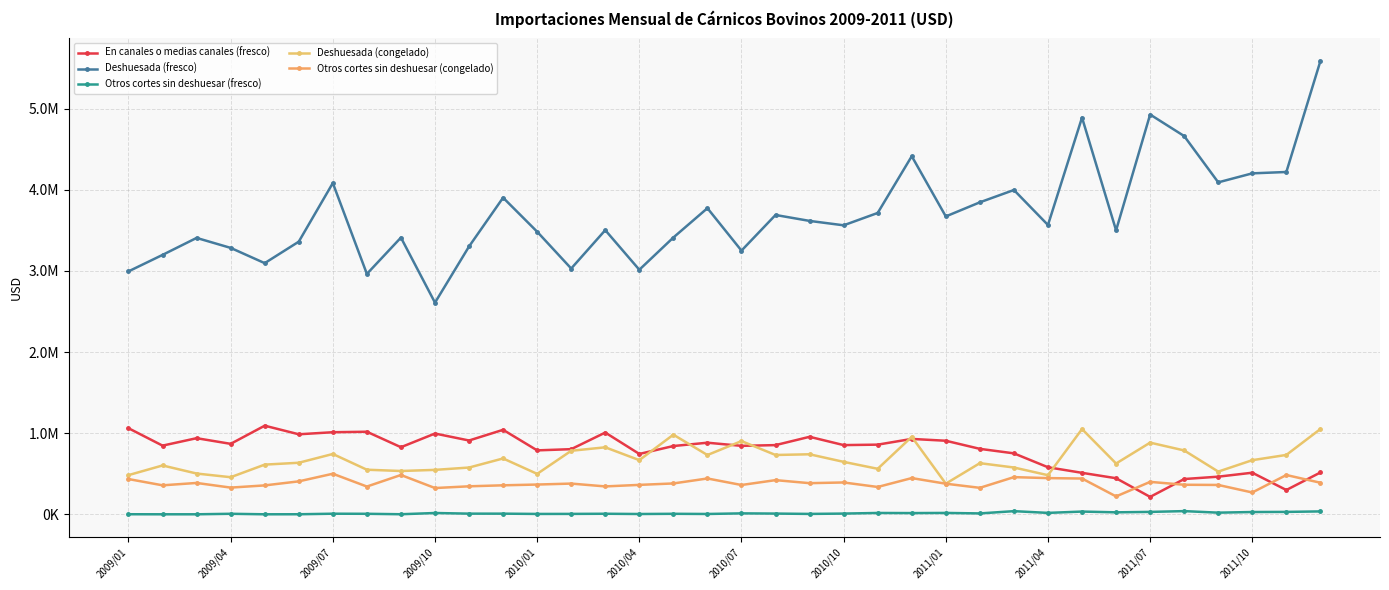

Reading right to left, list all the values displayed in this chart.

En canales o medias canales (fresco): 515315.0	299095.0	512524.2	463669.2	434596.6	214410.0	444459.3	511035.0	579785.2	751126.8	806590.7	906470.1	929063.0	858419.3	852859.8	955046.6	852732.0	843673.3	882301.7	841460.3	743765.1	1007450.8	802805.6	787882.8	1041271.8	909513.7	995362.3	826891.9	1017468.4	1011580.8	986151.6	1092044.9	868289.6	938061.0	846307.8	1060936.1
Deshuesada (fresco): 5586498.8	4219104.3	4202362.2	4091386.5	4661884.1	4927351.1	3499959.6	4889690.3	3565756.4	3997144.4	3845321.4	3671296.2	4413610.8	3714189.0	3561896.9	3616174.0	3689288.8	3249931.6	3773055.4	3411539.5	3014063.5	3502405.5	3029406.7	3483156.6	3902574.1	3301126.8	2608684.4	3410582.1	2962758.3	4082936.2	3360270.3	3095495.4	3283564.6	3406551.1	3197221.9	2994100.9
Otros cortes sin deshuesar (fresco): 35534.6	29428.1	27992.2	20122.1	39145.3	29534.2	24166.6	33506.6	17328.8	38622.3	10760.5	16697.9	14899.8	16359.6	8777.1	4643.0	8823.8	11398.3	3895.2	6045.9	3529.6	6628.6	4822.8	4320.7	7857.6	8009.8	15836.0	630.2	6151.5	7166.1	443.9	0.0	6236.7	0.0	0.0	648.1
Deshuesada (congelado): 1050873.4	731707.4	666964.9	526171.0	786927.4	883250.7	625992.4	1050399.1	481859.8	576688.5	630217.4	377715.6	954946.1	560765.3	646250.7	739684.9	731075.3	902257.3	730381.7	981166.3	667410.5	825634.9	782814.3	498137.3	688248.8	576321.1	547453.8	533640.7	549387.1	743395.5	635226.8	612212.9	457038.8	502387.7	601854.4	482898.2
Otros cortes sin deshuesar (congelado): 388901.2	484066.4	268845.3	361620.3	364091.0	399494.4	220360.3	440895.6	445987.7	458044.2	326221.5	376908.4	446273.5	336704.3	392360.5	383620.1	421017.7	361036.3	441458.8	380241.6	362517.7	343654.9	378554.4	366646.4	357305.9	344959.4	323612.7	484478.1	342004.9	499829.4	405936.0	356098.5	328944.4	386271.0	357165.1	434245.5